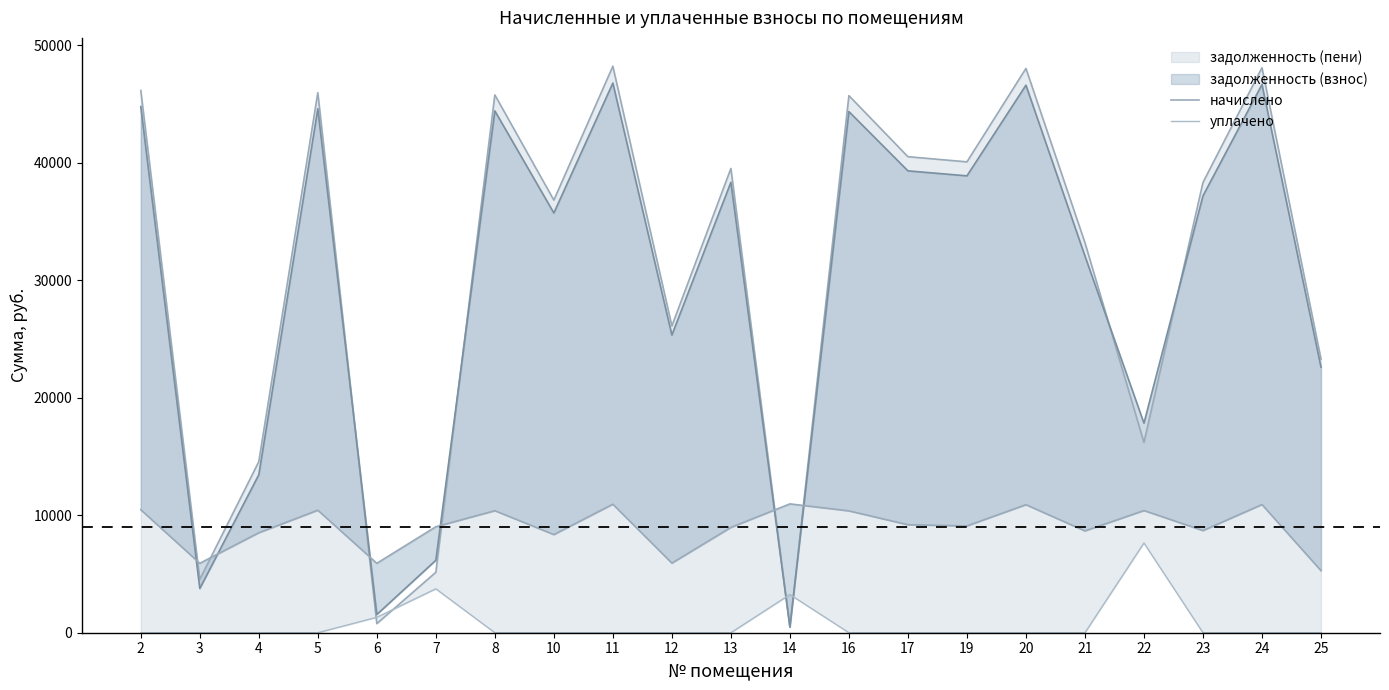

At how many categories does at least one series exceed 3916?

21